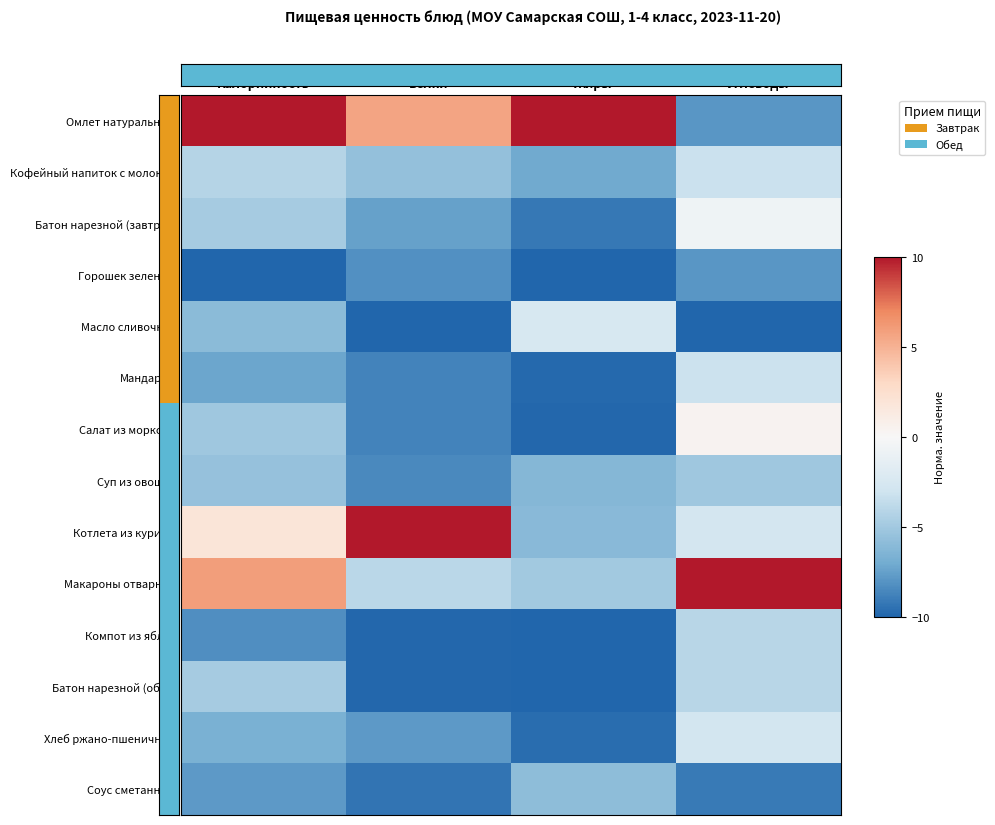

At which category is the sum across all series the highest?

Углеводы